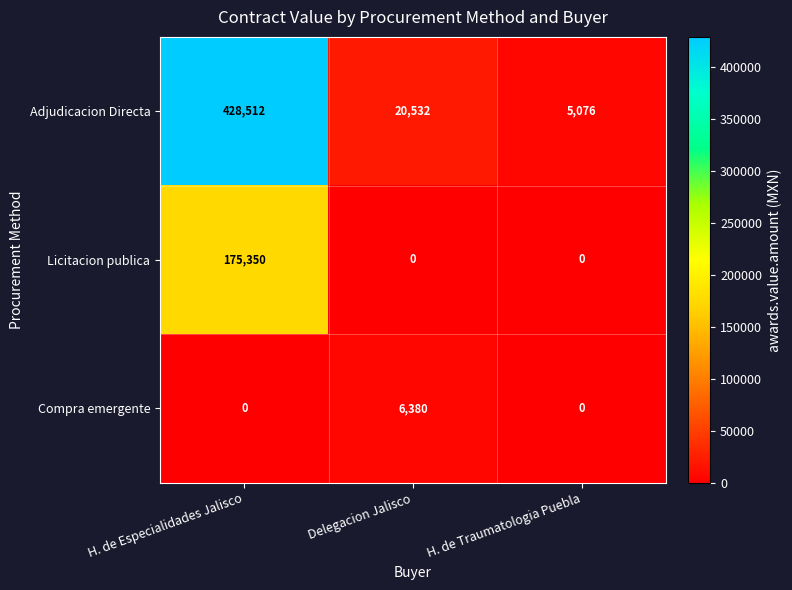

How many categories are shown in the chart?

3